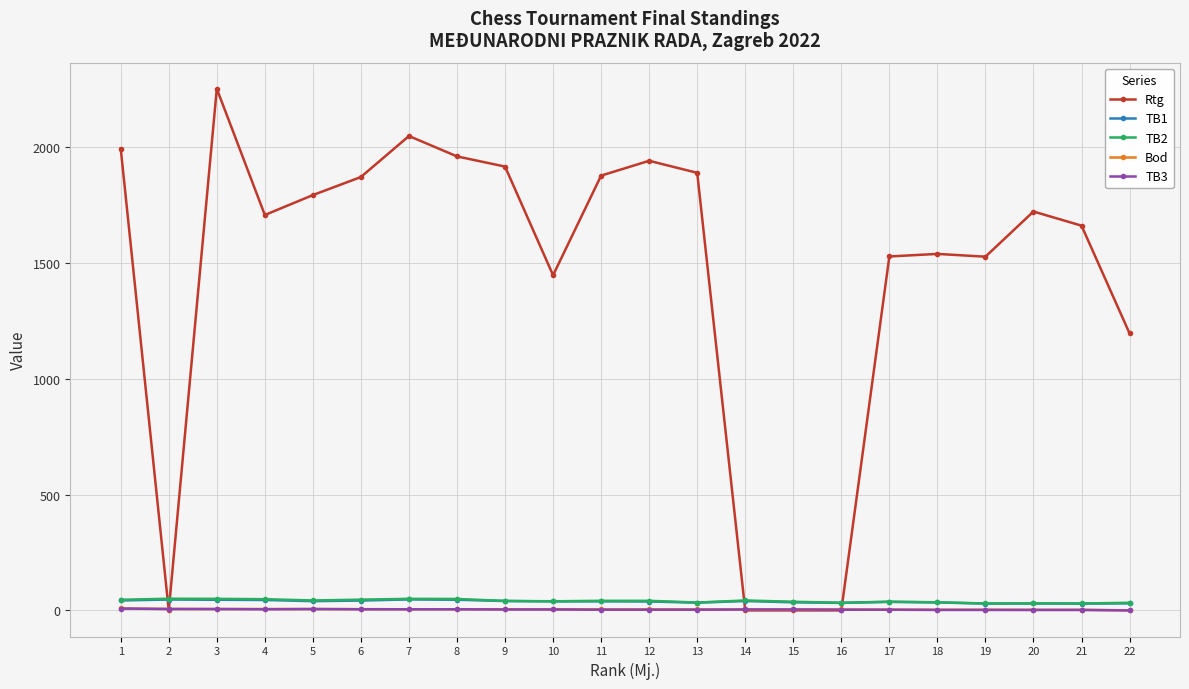

Which series has the largest total across all categories?

Rtg